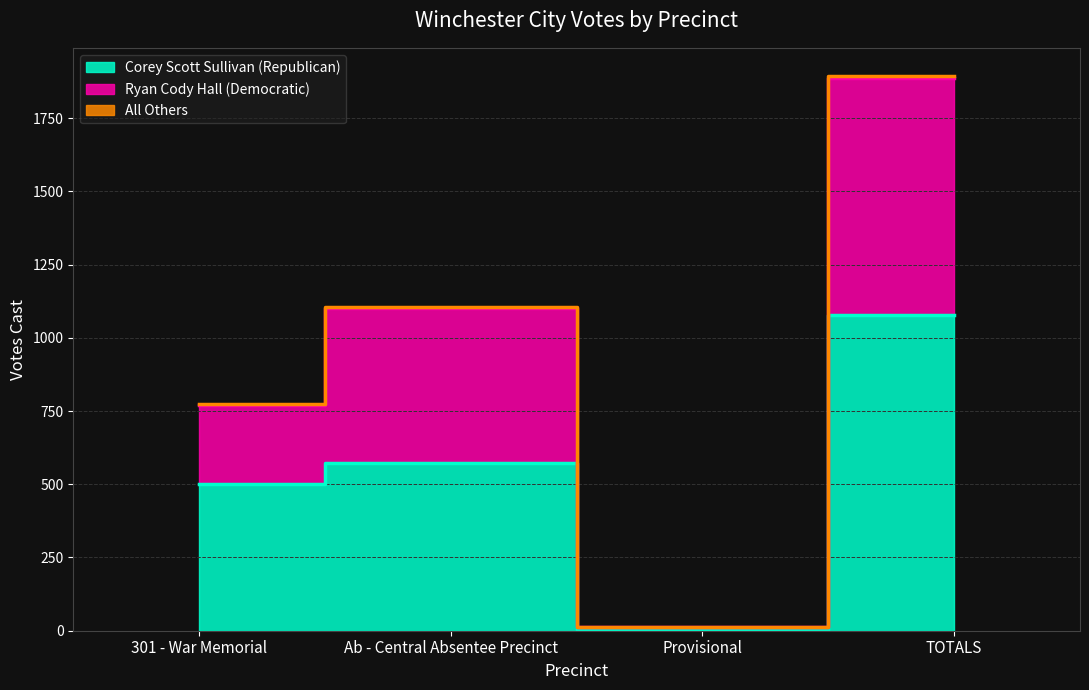

How many data points in All Others are less than 1106?

2